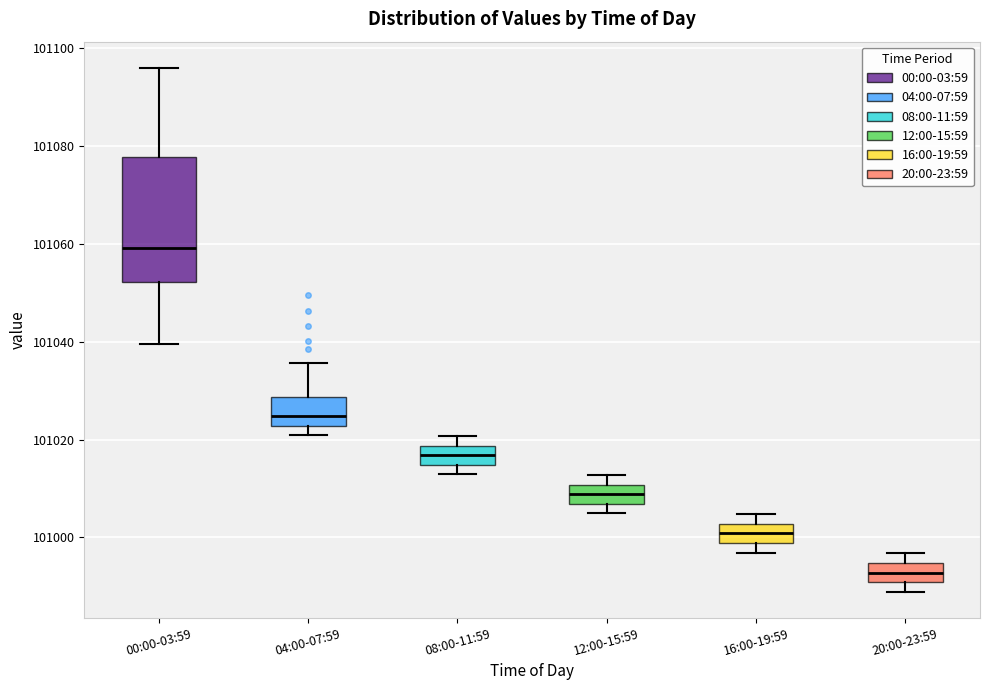

Reading left to right, transcribe this box plot: for each box, give where its median line is, the range the box spans, and where its two whiskers end, as read against the y-axis. The values are not printed on the chart, so give them approximately, as read against the axis.

00:00-03:59: median 101060, box 101052 to 101078, whiskers 101040 to 101096
04:00-07:59: median 101024, box 101022 to 101028, whiskers 101020 to 101036
08:00-11:59: median 101016, box 101014 to 101018, whiskers 101012 to 101020
12:00-15:59: median 101008, box 101006 to 101010, whiskers 101004 to 101012
16:00-19:59: median 101000, box 100998 to 101002, whiskers 100996 to 101004
20:00-23:59: median 100992, box 100990 to 100994, whiskers 100988 to 100996